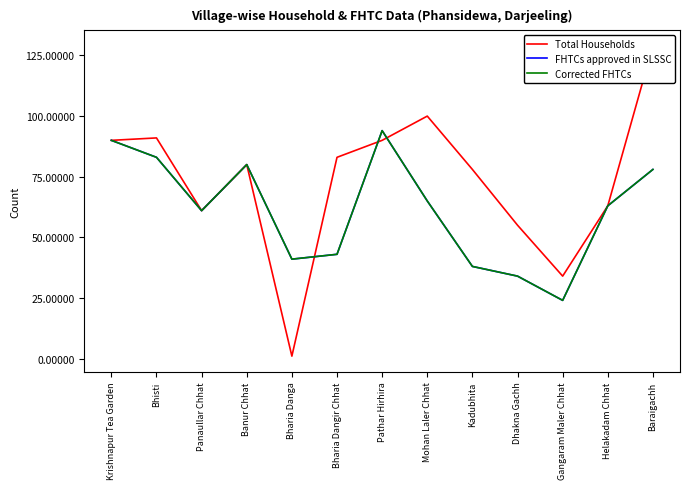

Which series changed the most between Krishnapur Tea Garden and Bharia Danga?

Total Households